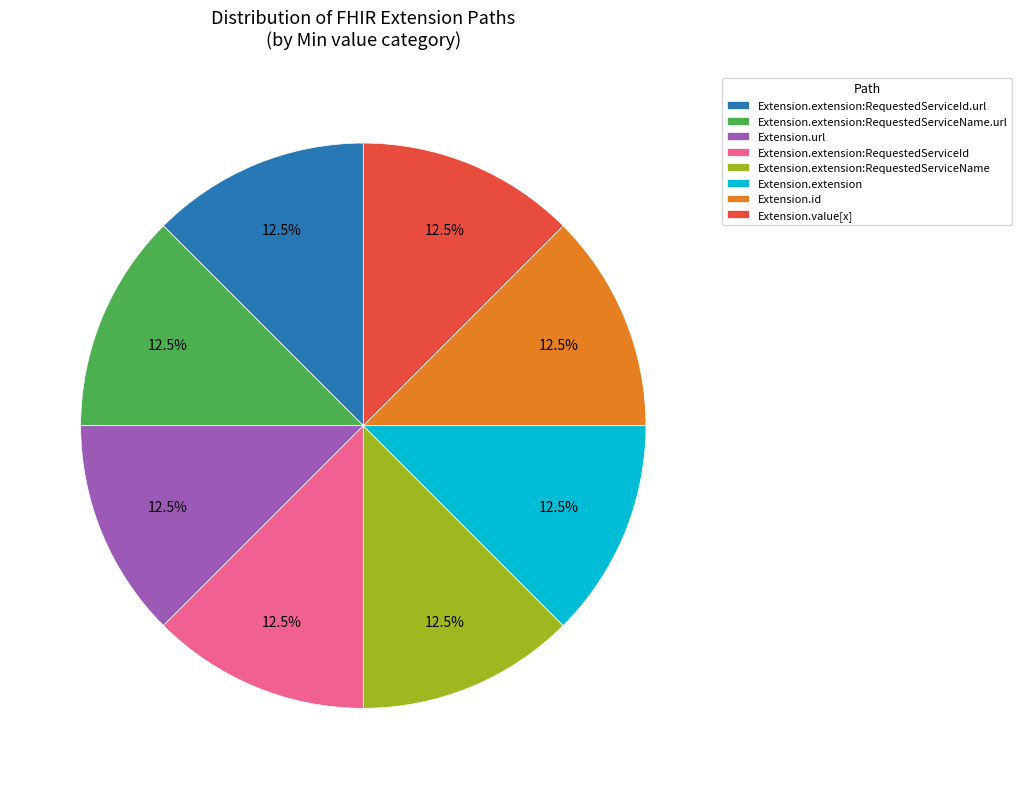

Count the number of slices in the pie.

8